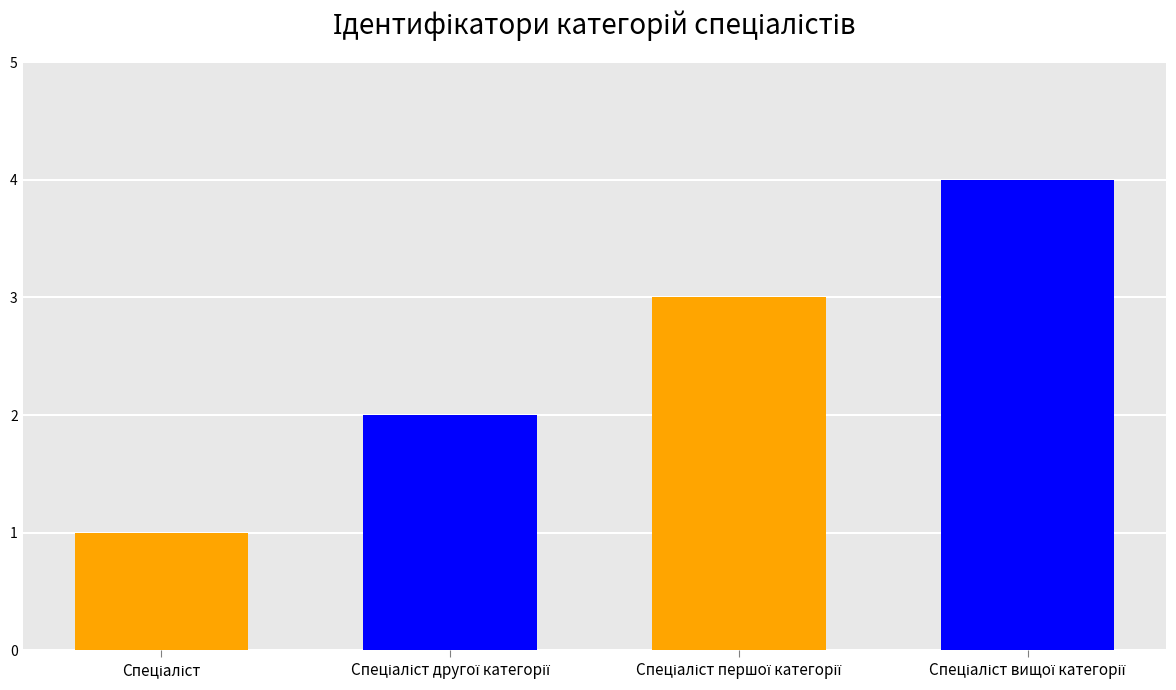

Where is the data nearest to the value 2?

Спеціаліст другої категорії